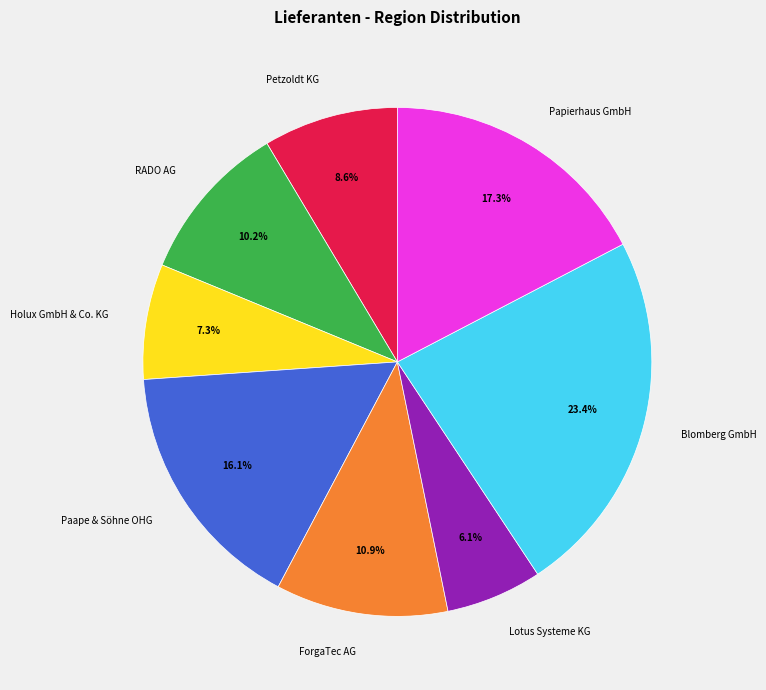

Is there a majority slice in this chart?

No